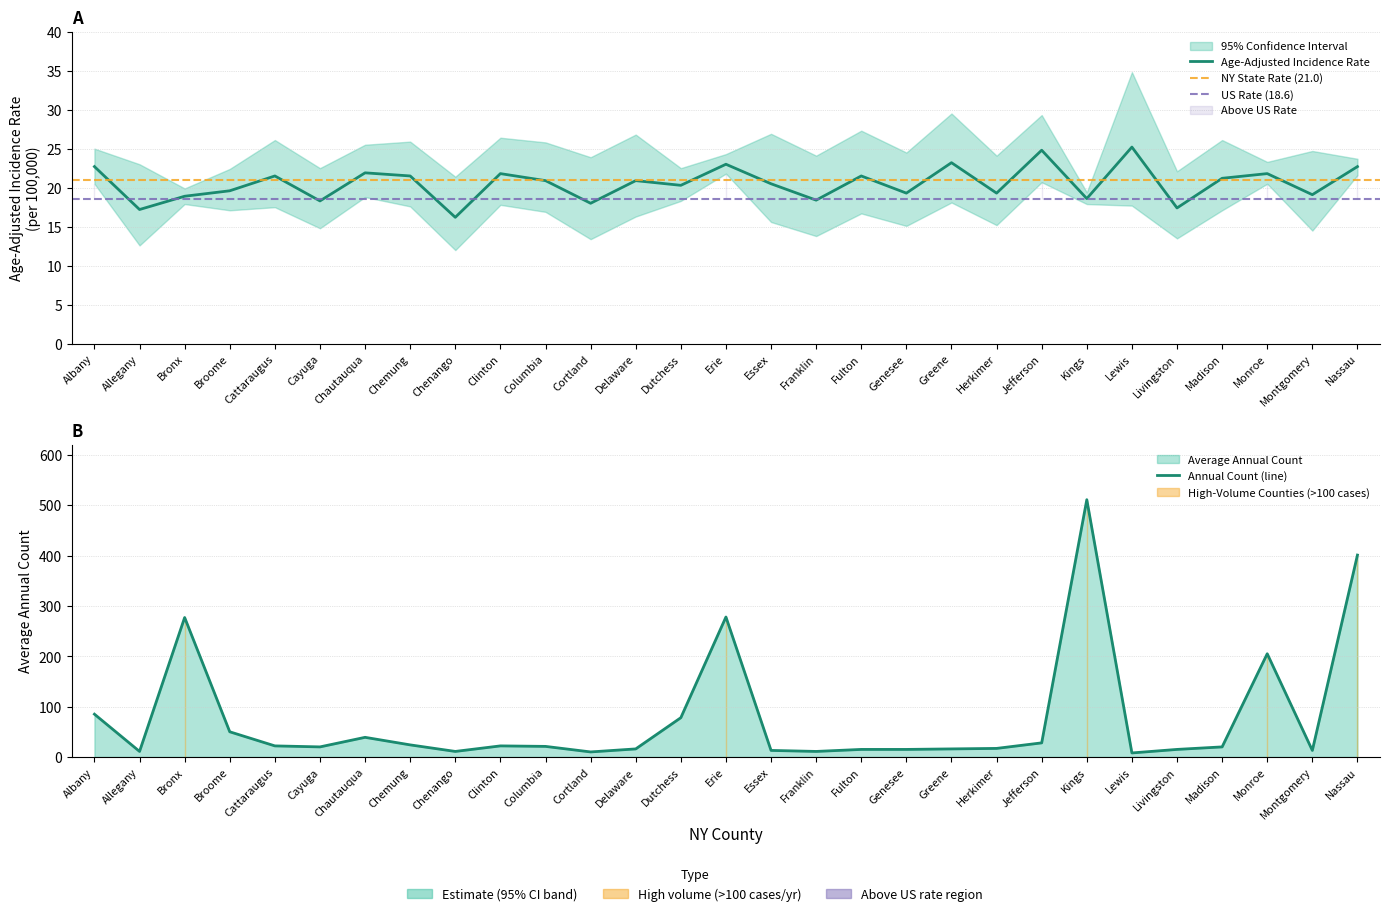

What is the label of the 15th point from the left?

Erie